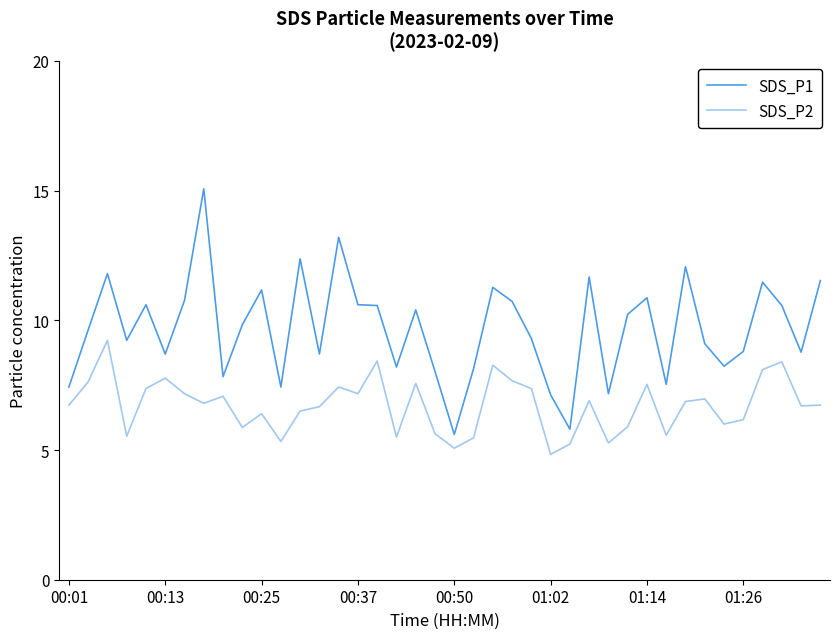

What is the sum of all SDS_P2 values?

268.8